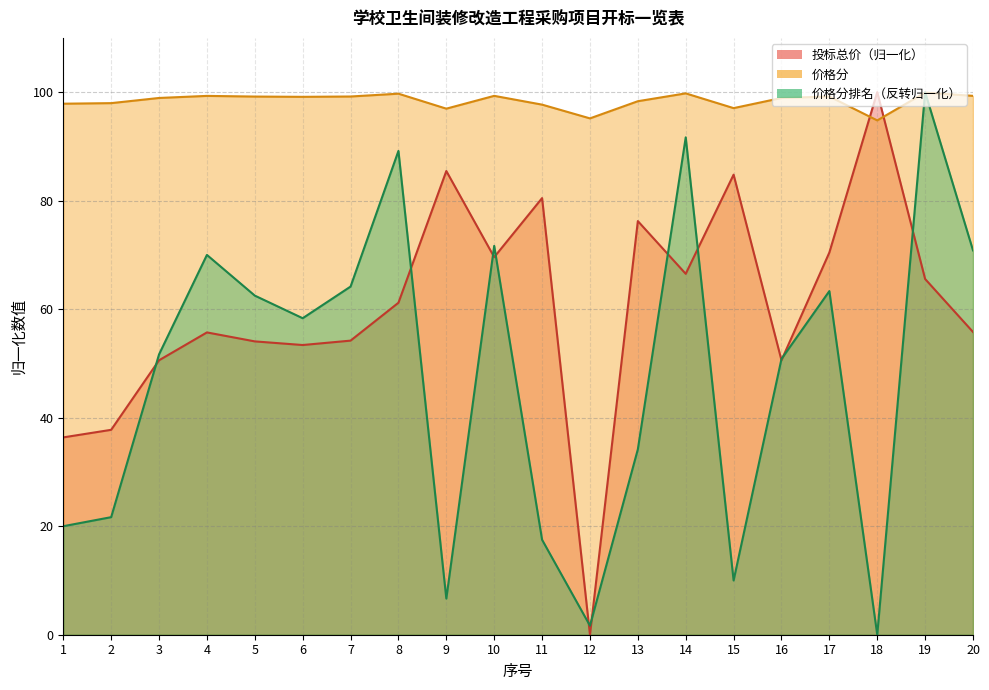

What is the value of the 价格分 point at the 10th from the left?

99.3